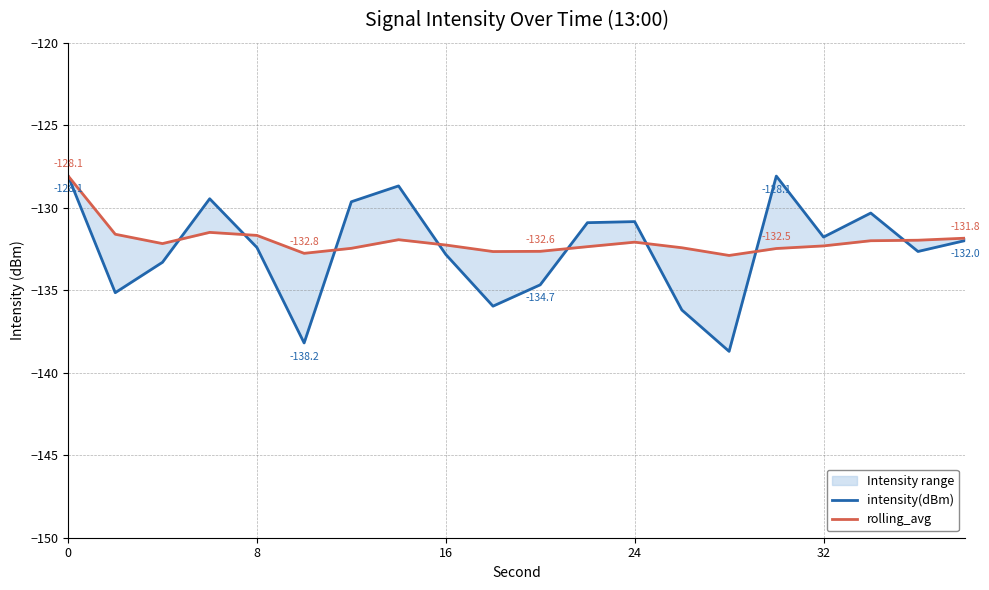

How many lines are shown in the chart?

2